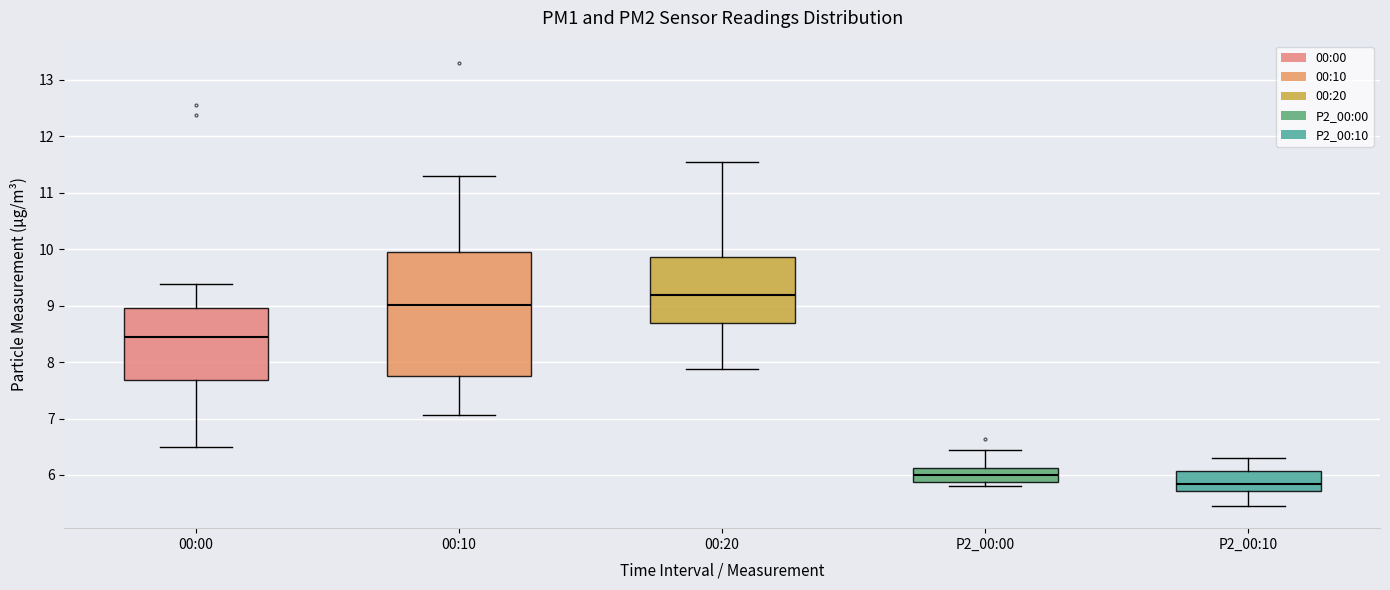

Reading left to right, read every box against the y-axis: the position of its median line, the range the box covers, and the ends of its whiskers. The values are not printed on the chart, so give them approximately, as read against the axis.

00:00: median 8.5, box 7.7 to 9.0, whiskers 6.5 to 9.4
00:10: median 9.0, box 7.8 to 10.0, whiskers 7.1 to 11.3
00:20: median 9.2, box 8.7 to 9.9, whiskers 7.9 to 11.6
P2_00:00: median 6.0, box 5.9 to 6.1, whiskers 5.8 to 6.5
P2_00:10: median 5.8, box 5.7 to 6.1, whiskers 5.5 to 6.3